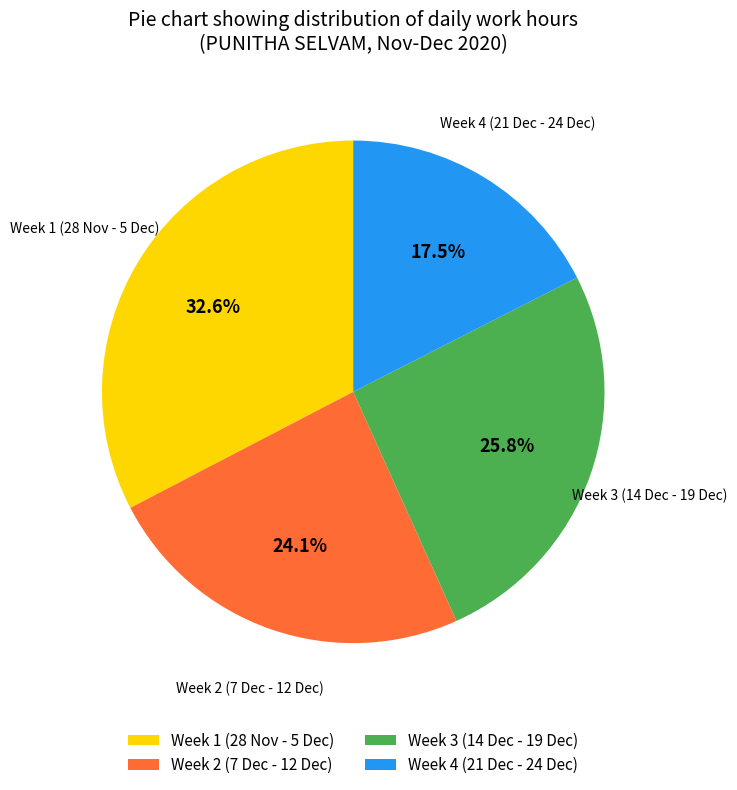

Rank the categories by value from lowest to highest.

Week 4 (21 Dec - 24 Dec), Week 2 (7 Dec - 12 Dec), Week 3 (14 Dec - 19 Dec), Week 1 (28 Nov - 5 Dec)